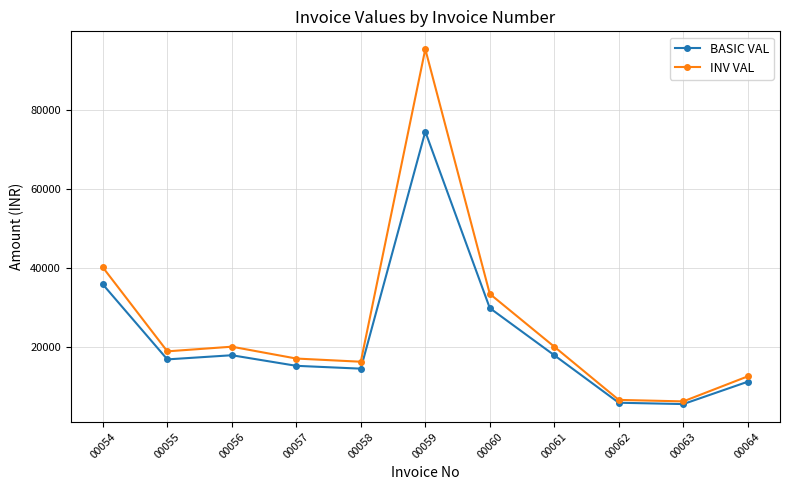

How many distinct data groups are displayed?

2